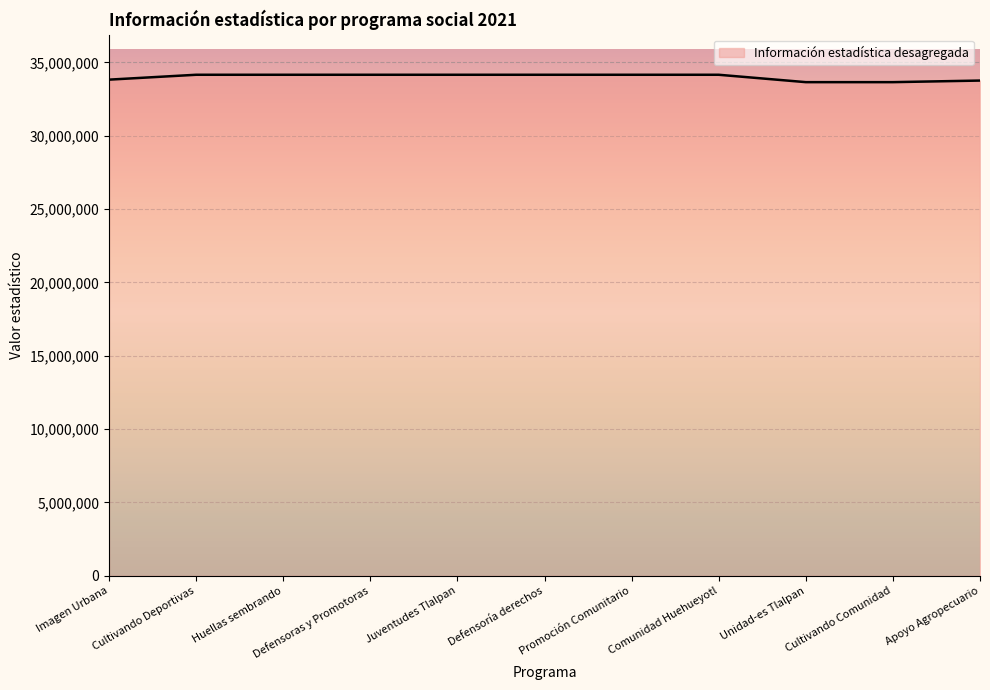

Approximately how many times larger is the value at Promoción Comunitario compared to Defensoras y Promotoras?

1.0